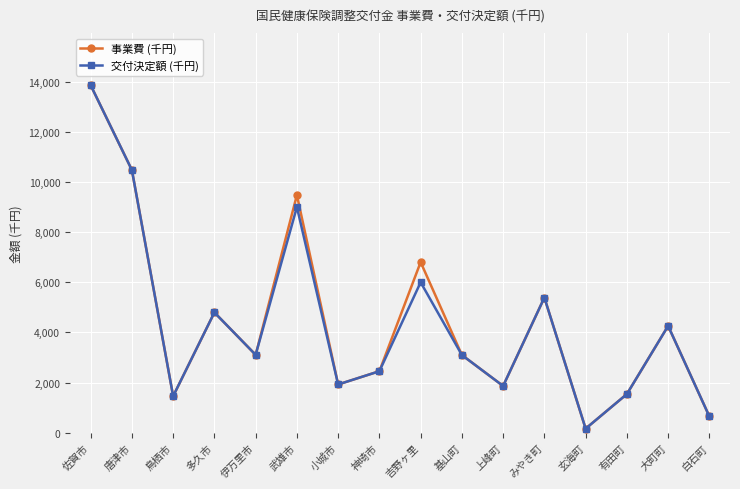

How many lines are shown in the chart?

2